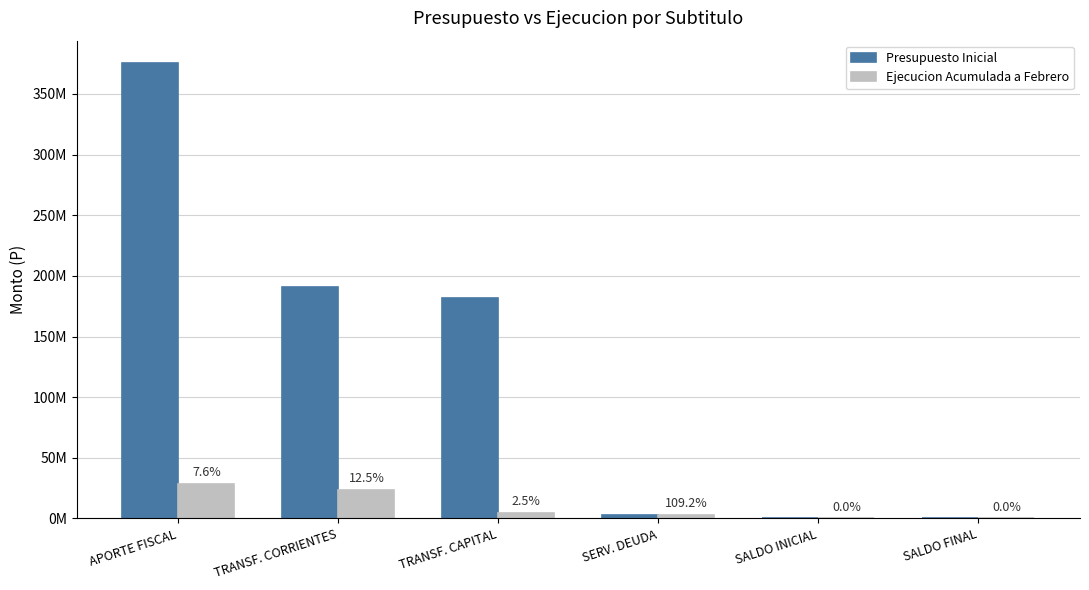

What value does the Ejecucion Acumulada a Febrero series have at TRANSF. CAPITAL, to the nearest 50?

4558250